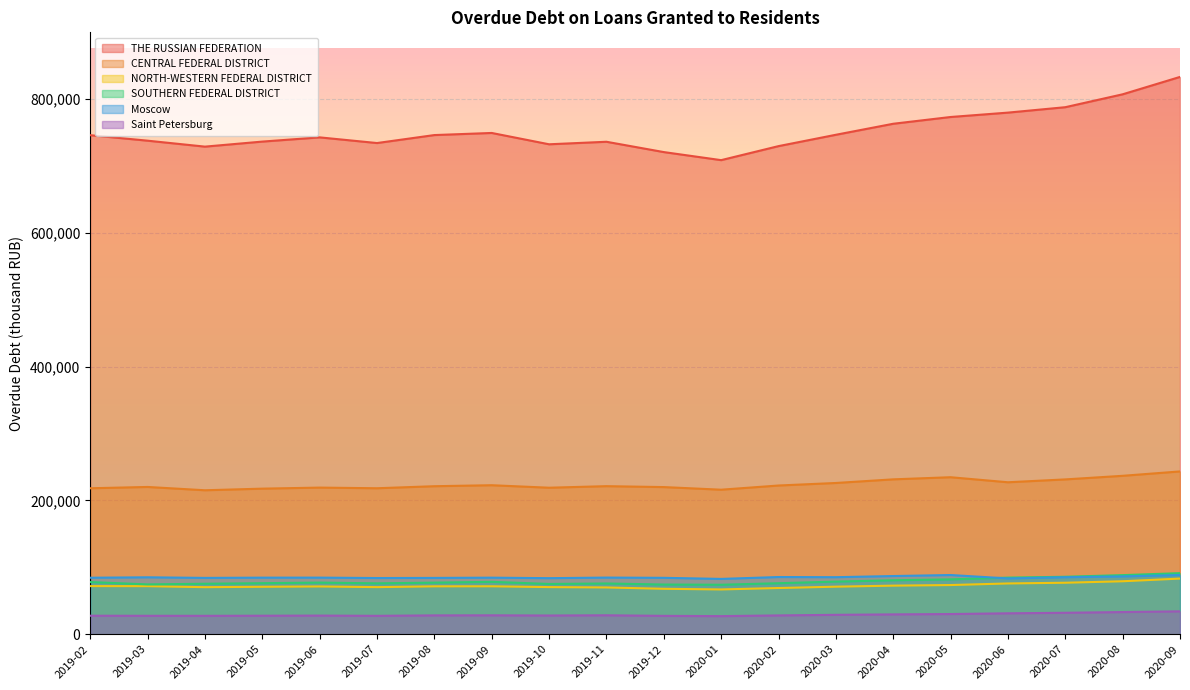

How many lines are shown in the chart?

6